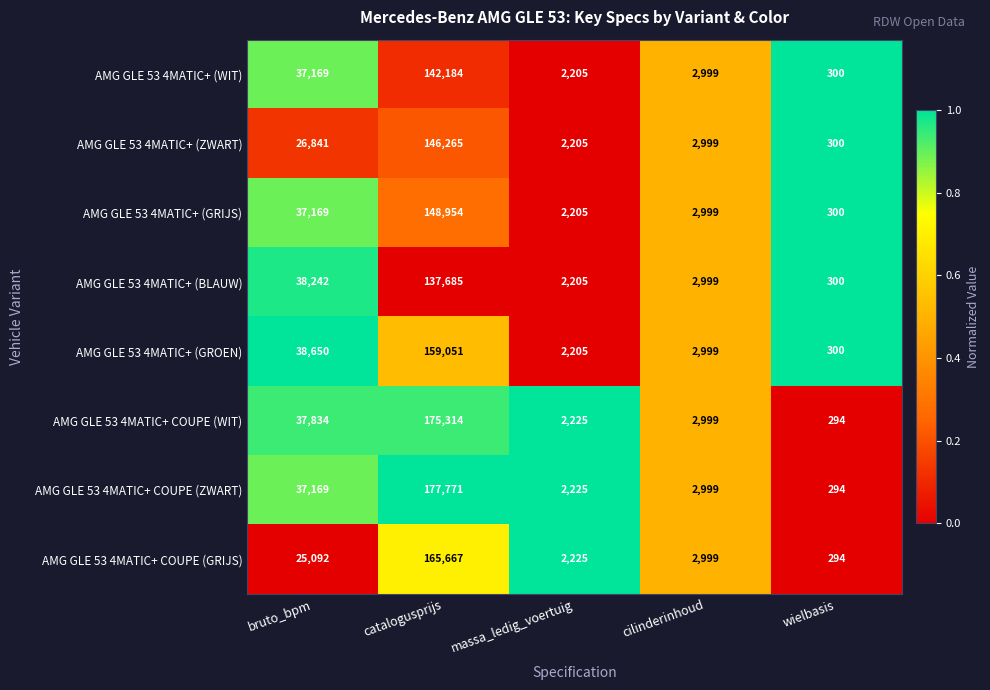

The AMG GLE 53 4MATIC+ (GROEN) series shows 4272 at cilinderinhoud. True or false?

False